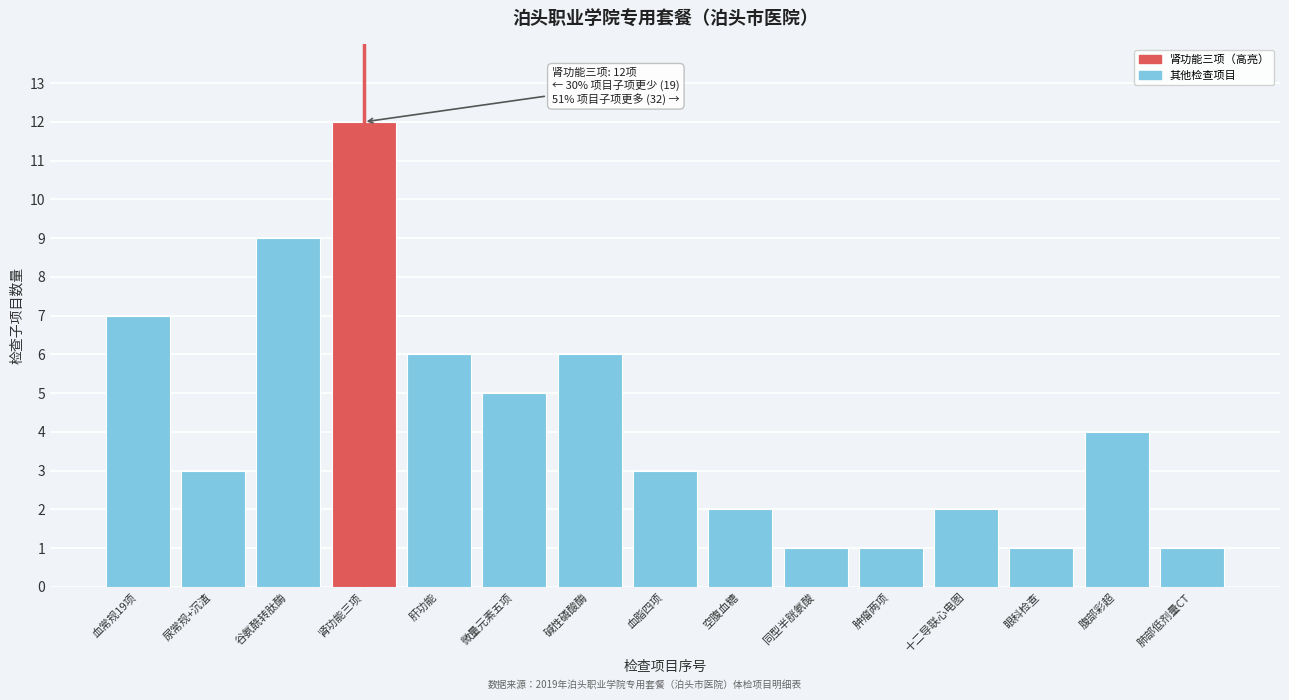

Reading left to right, list all the values displayed in this chart.

7	3	9	12	6	5	6	3	2	1	1	2	1	4	1